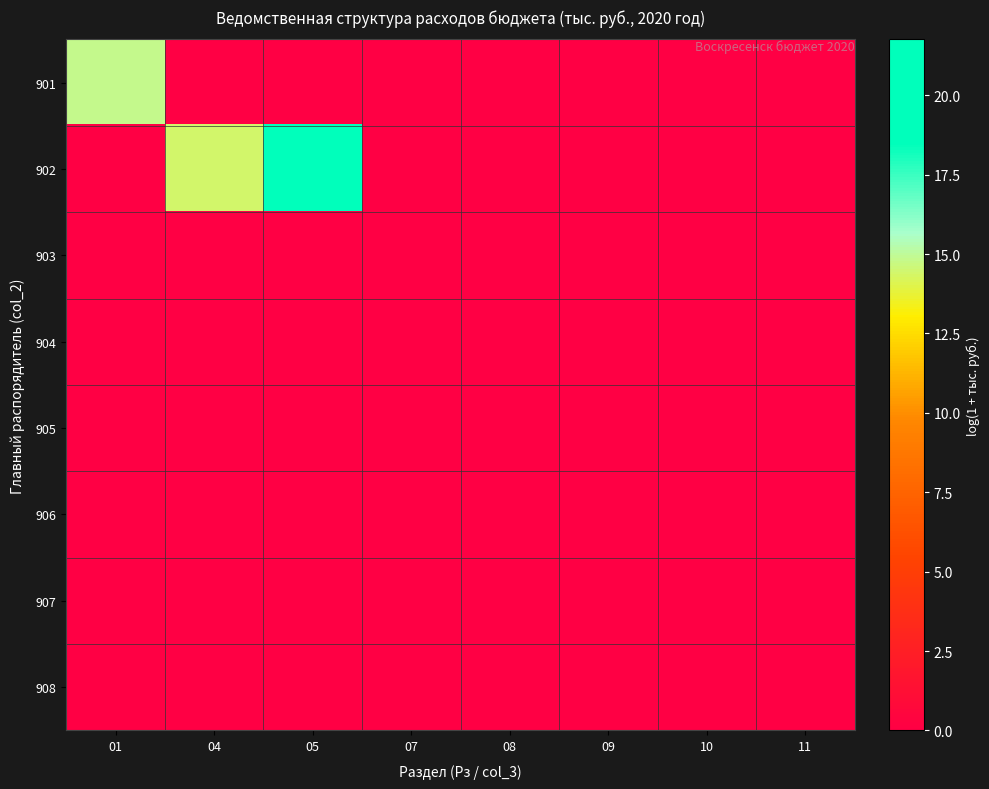

Reading left to right, what are all the values shown in this chart?

901: 01=14.8	04=0.0	05=0.0	07=0.0	08=0.0	09=0.0	10=0.0	11=0.0
902: 01=0.0	04=14.4	05=21.8	07=0.0	08=0.0	09=0.0	10=0.0	11=0.0
903: 01=0.0	04=0.0	05=0.0	07=0.0	08=0.0	09=0.0	10=0.0	11=0.0
904: 01=0.0	04=0.0	05=0.0	07=0.0	08=0.0	09=0.0	10=0.0	11=0.0
905: 01=0.0	04=0.0	05=0.0	07=0.0	08=0.0	09=0.0	10=0.0	11=0.0
906: 01=0.0	04=0.0	05=0.0	07=0.0	08=0.0	09=0.0	10=0.0	11=0.0
907: 01=0.0	04=0.0	05=0.0	07=0.0	08=0.0	09=0.0	10=0.0	11=0.0
908: 01=0.0	04=0.0	05=0.0	07=0.0	08=0.0	09=0.0	10=0.0	11=0.0